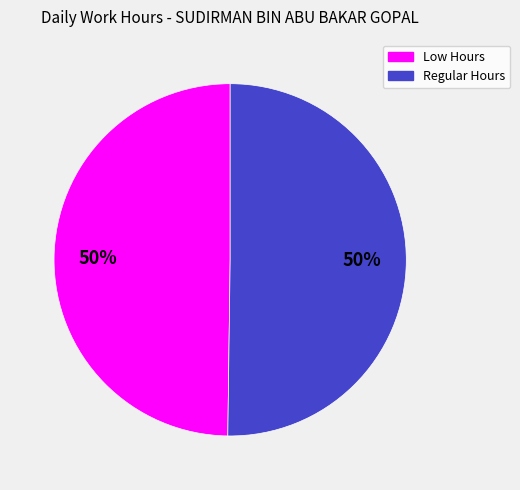

To the nearest percent, what is the average slice percentage?

50%